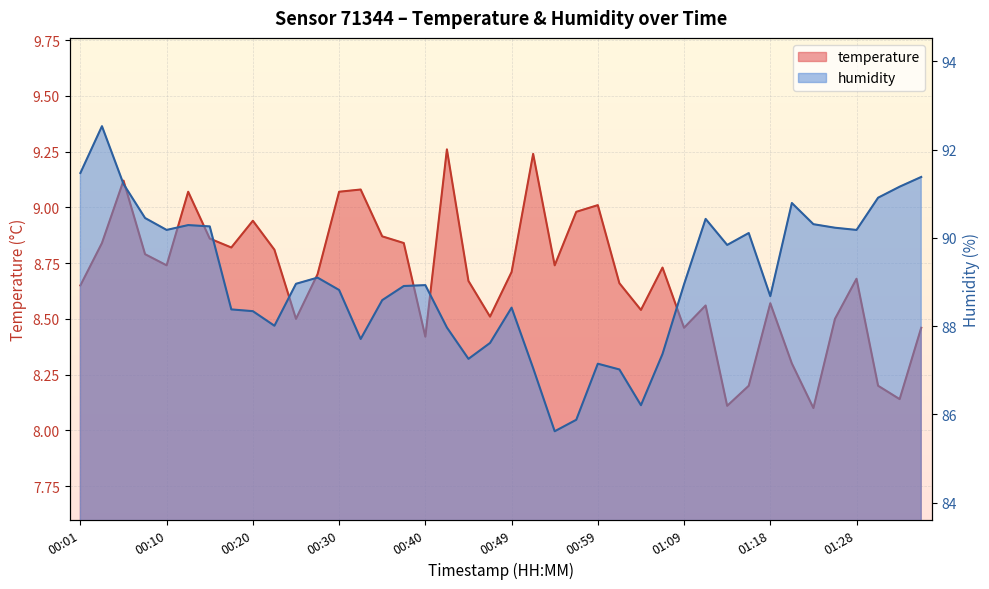

What is the minimum value shown in the chart?

8.1